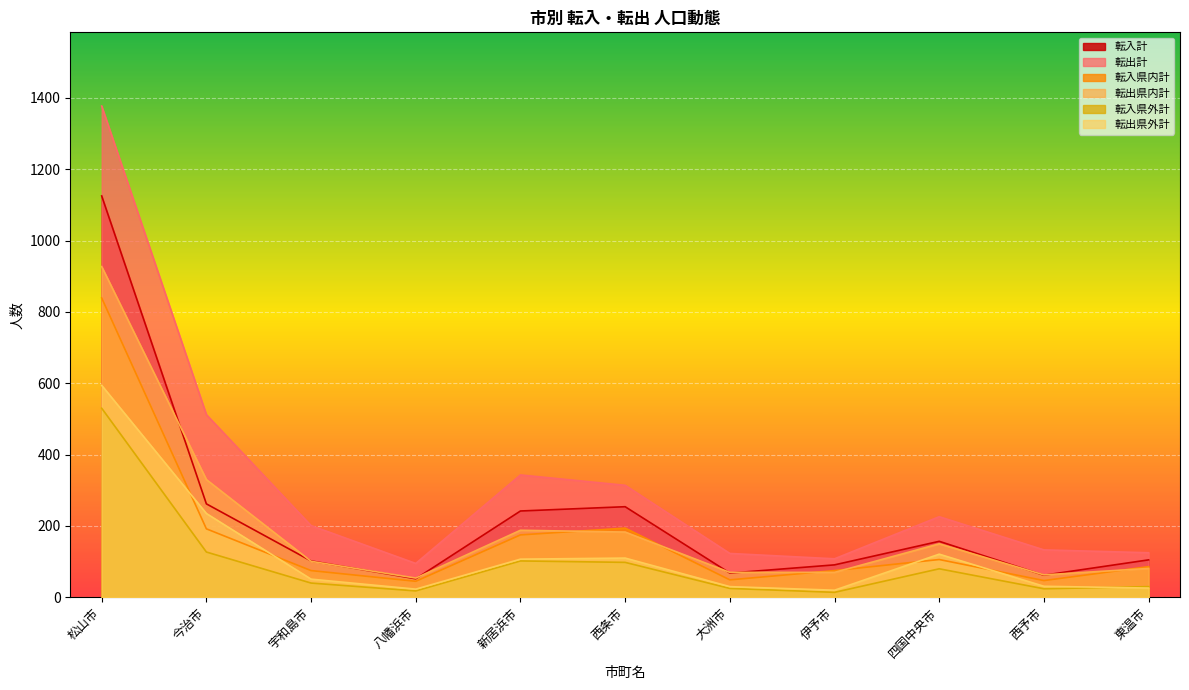

At which label does 転入県内計 first exceed 86?

松山市